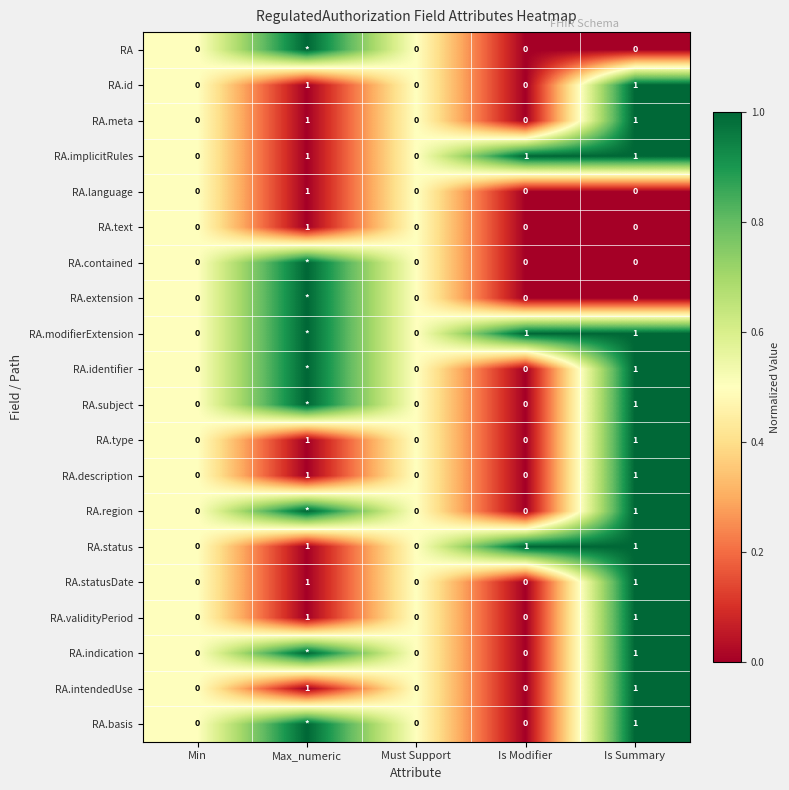

True or false: RA.type has a value of 0 at Must Support.

True